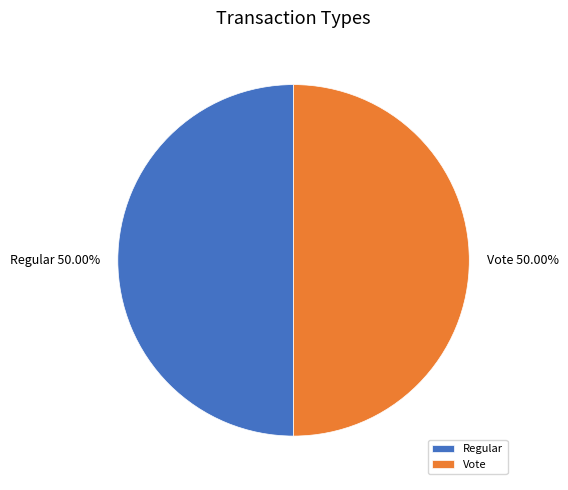

What is the ratio of the value at Vote to the value at Regular?

1.0